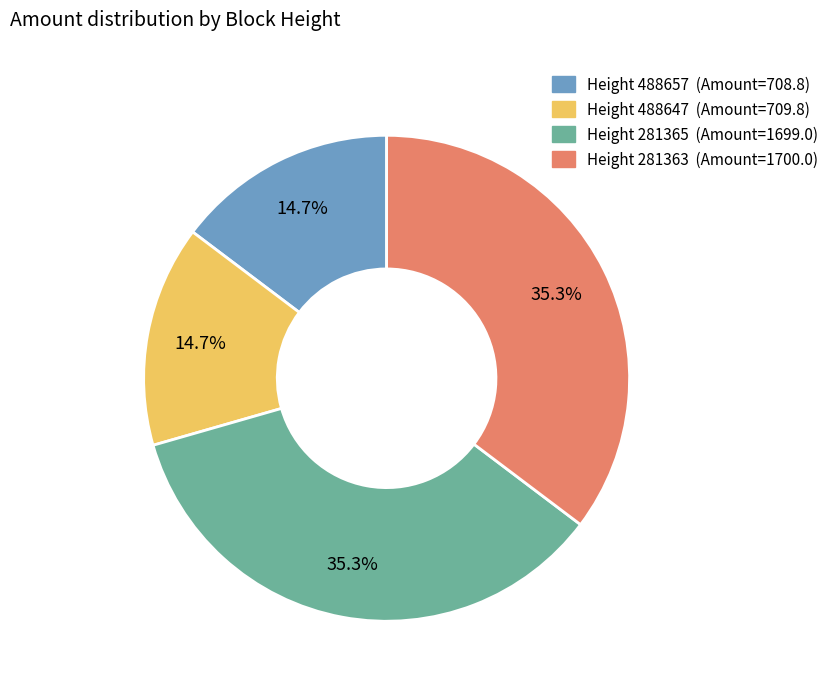

Does any single category account for the majority?

No